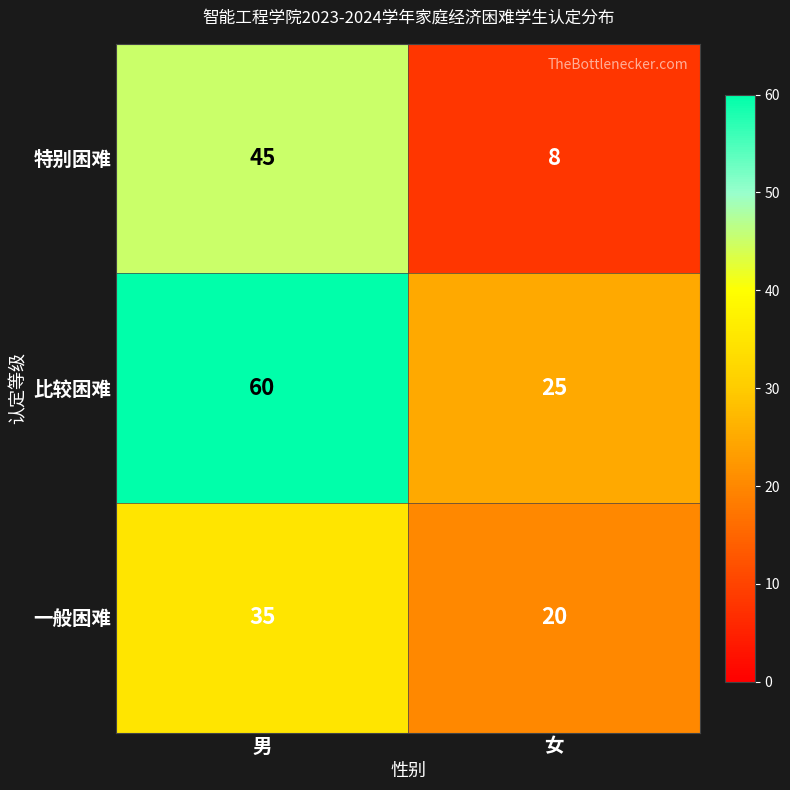

Which series has the widest spread of values?

特别困难